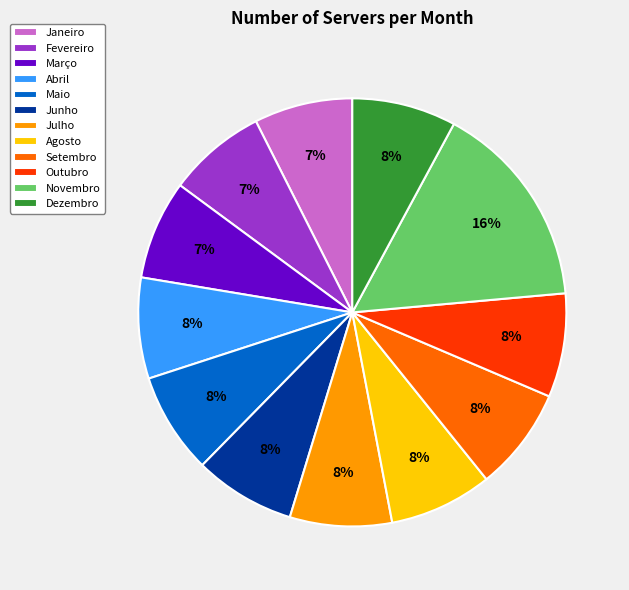

Combined, do Novembro and Fevereiro account for over 50%?

No